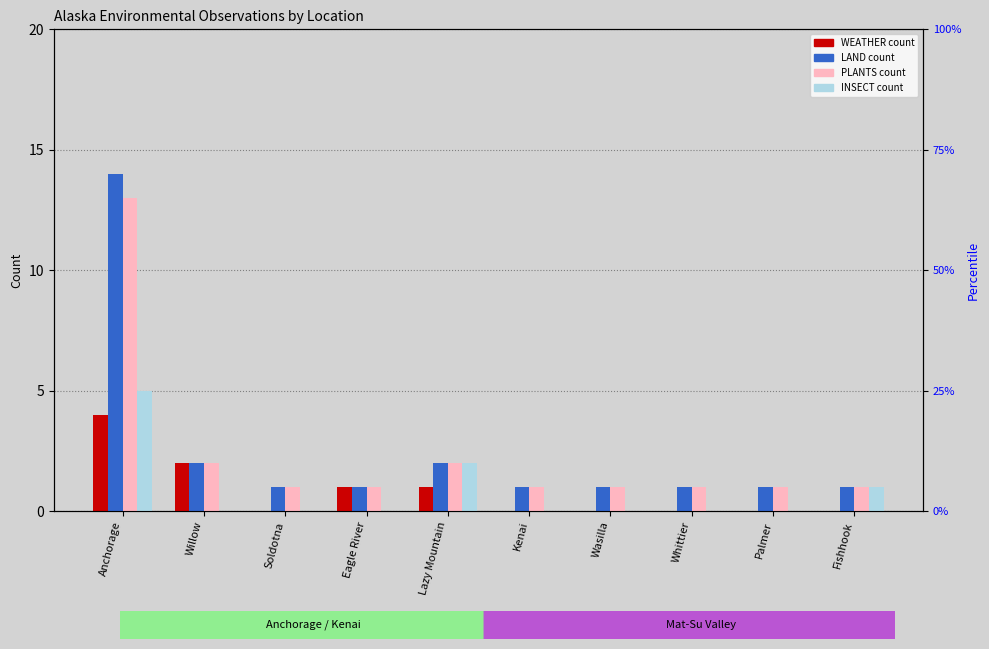

List the labels in order of WEATHER value, smallest first.

Soldotna, Kenai, Wasilla, Whittier, Palmer, Fishhook, Eagle River, Lazy Mountain, Willow, Anchorage